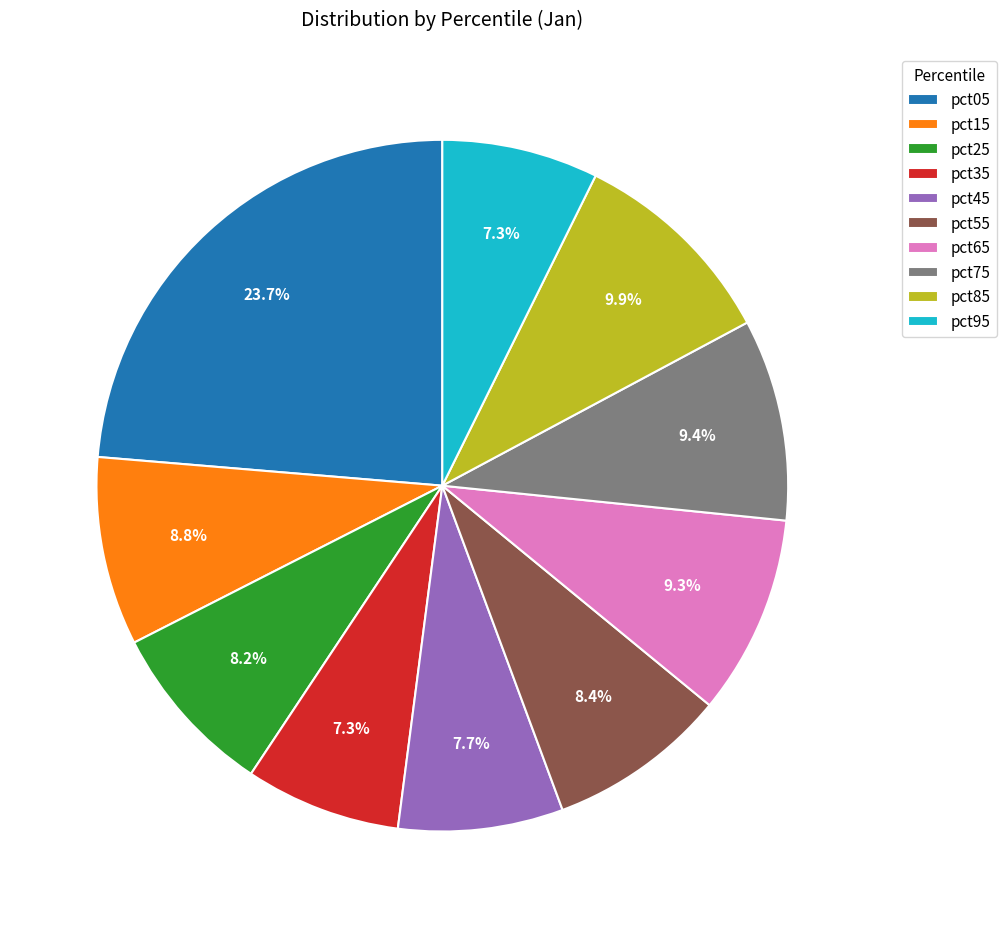

Which has a higher value, pct15 or pct65?

pct65